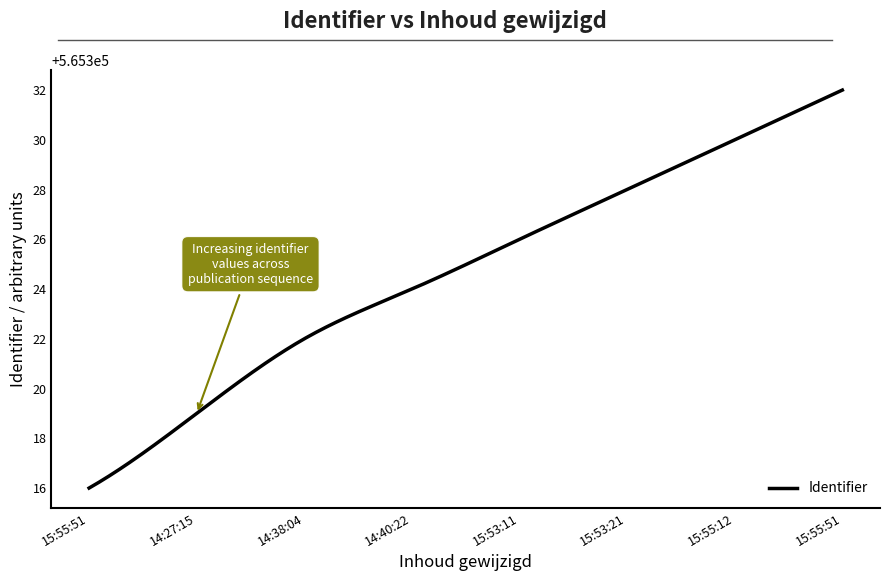

What is the maximum value shown in the chart?

565332.0